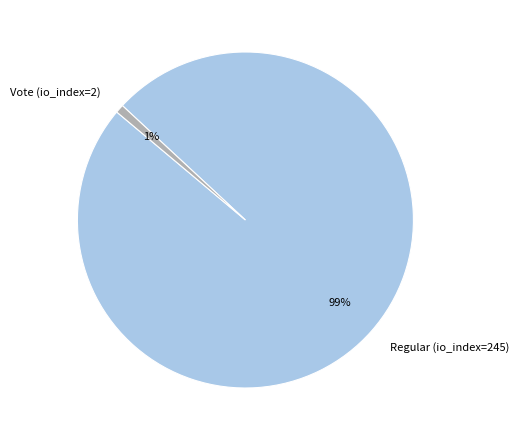

Do Regular (io_index=245) and Vote (io_index=2) together represent more than half of the pie?

Yes